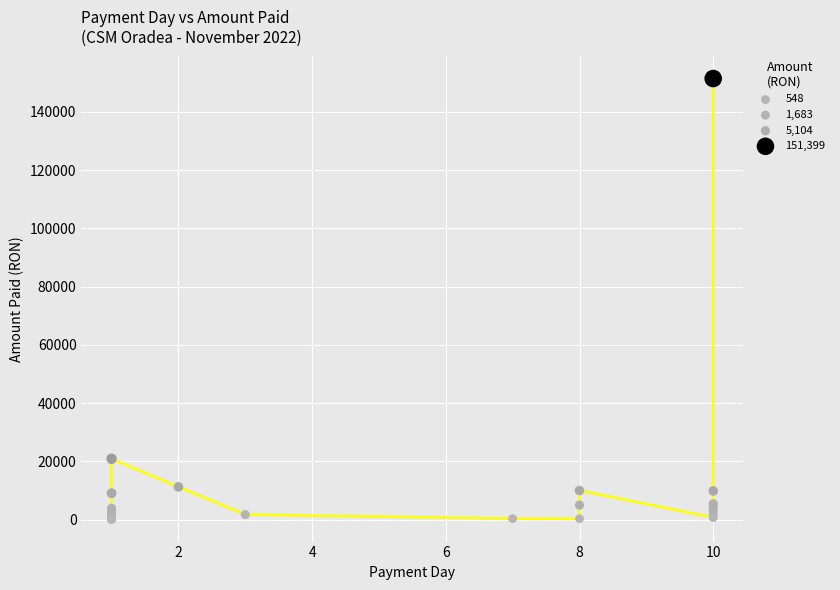

What Y value in the scatter plot is closest to 75722?

20900.0